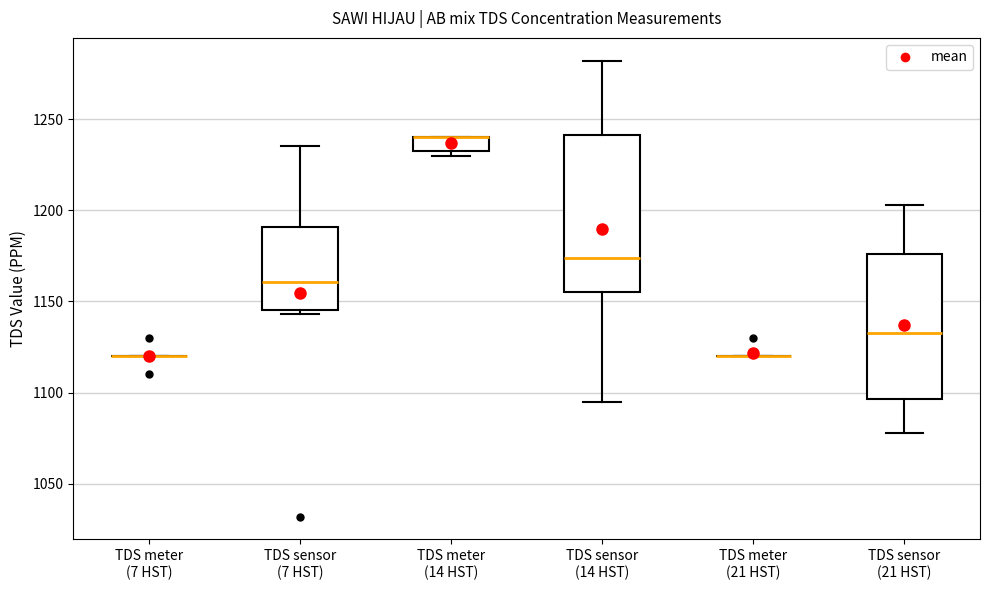

Which box is the tallest, from its lower edge to its upper edge?

TDS sensor (14 HST)